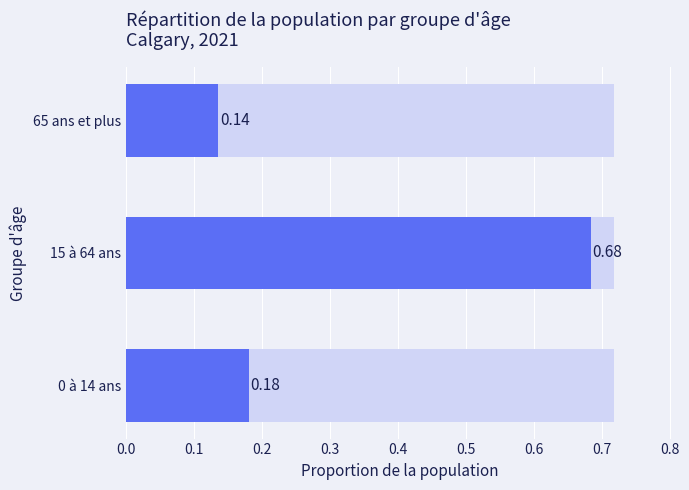

The chart shows a value of 0.2 at 15 à 64 ans. True or false?

False